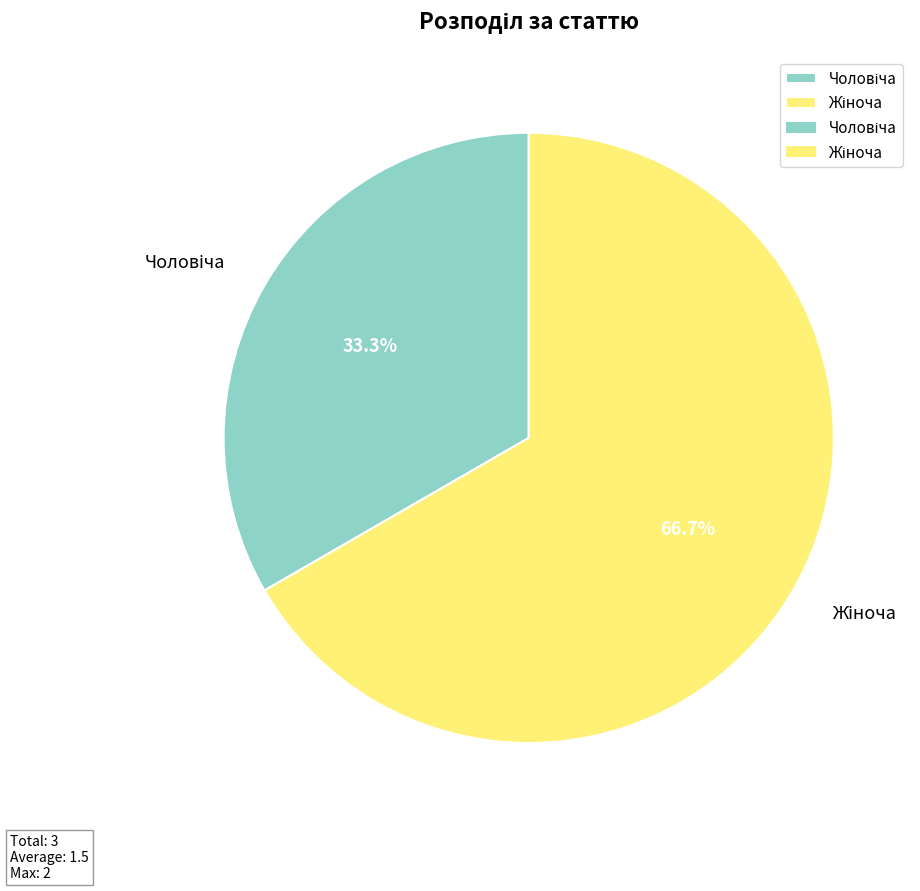

Is there any slice that represents more than half of the pie?

Yes